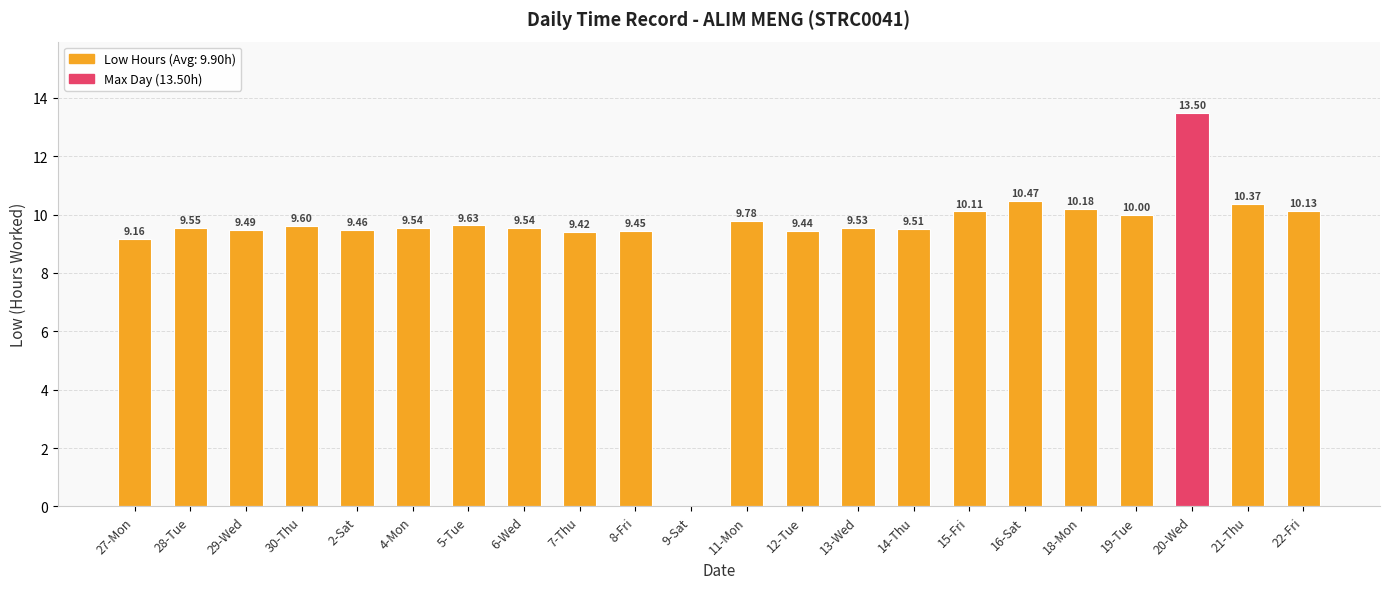

True or false: the data shows 13.2 at 4-Mon.

False